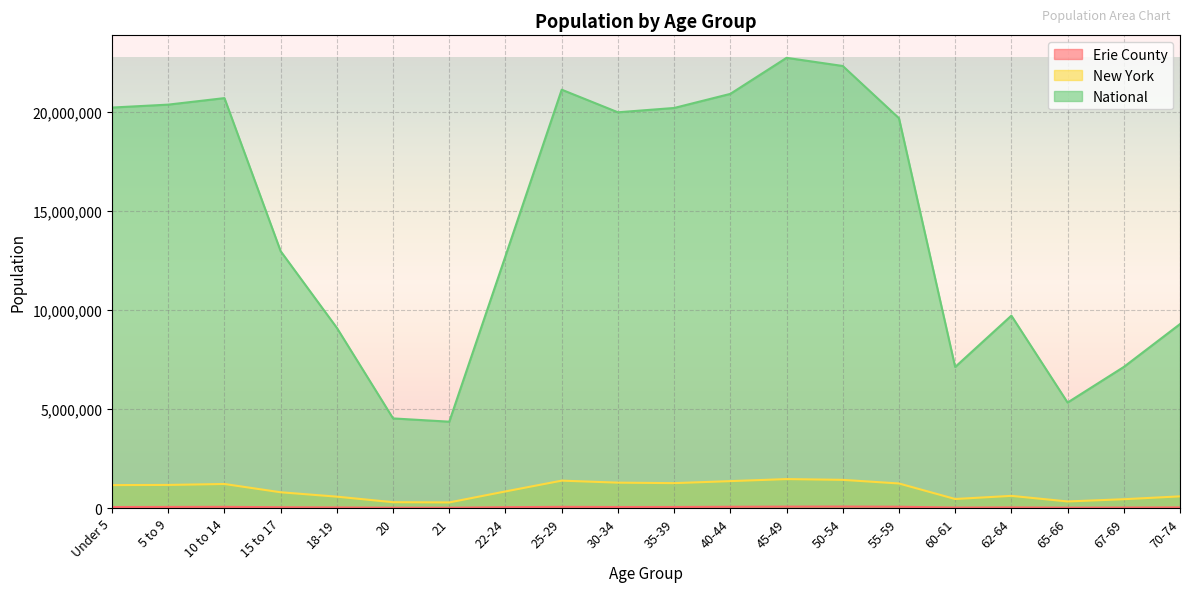

What is the average value of the National series?

14509549